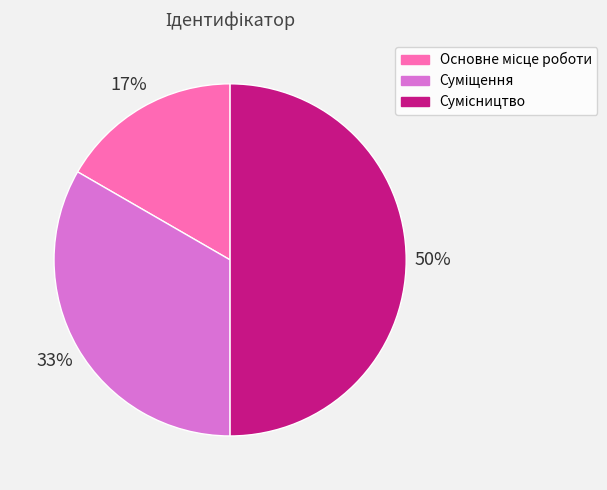

To the nearest percent, what is the difference between the largest and smallest slice percentages?

33%